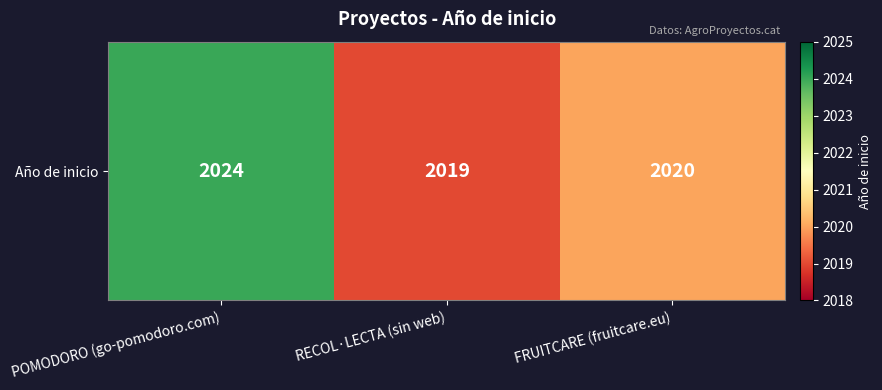

Reading left to right, extract all data points from this chart.

POMODORO (go-pomodoro.com)=2024	RECOL·LECTA (sin web)=2019	FRUITCARE (fruitcare.eu)=2020